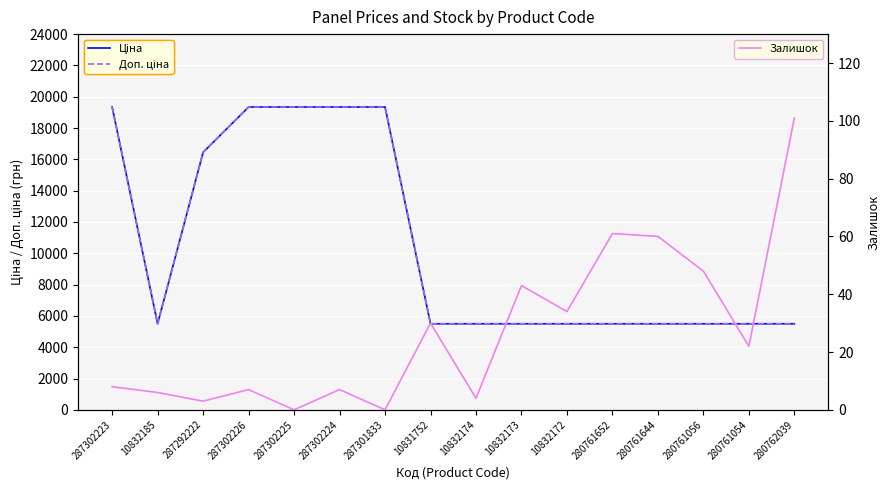

What is the label of the 14th point from the left?

280761056